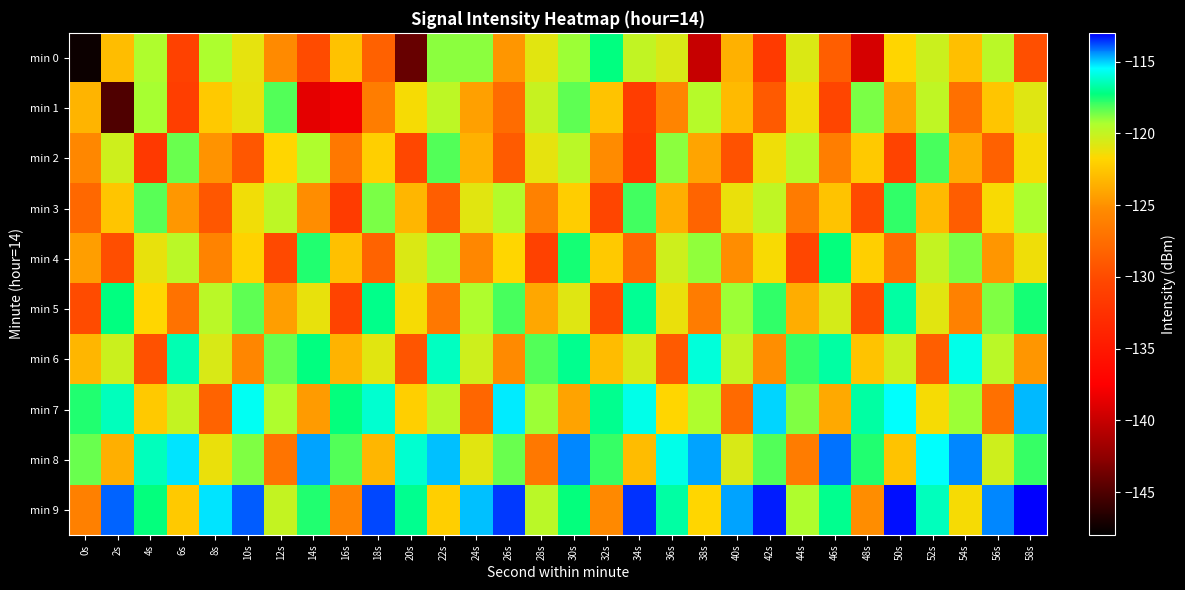

Between 14s and 40s, which series saw the biggest shift?

min 1